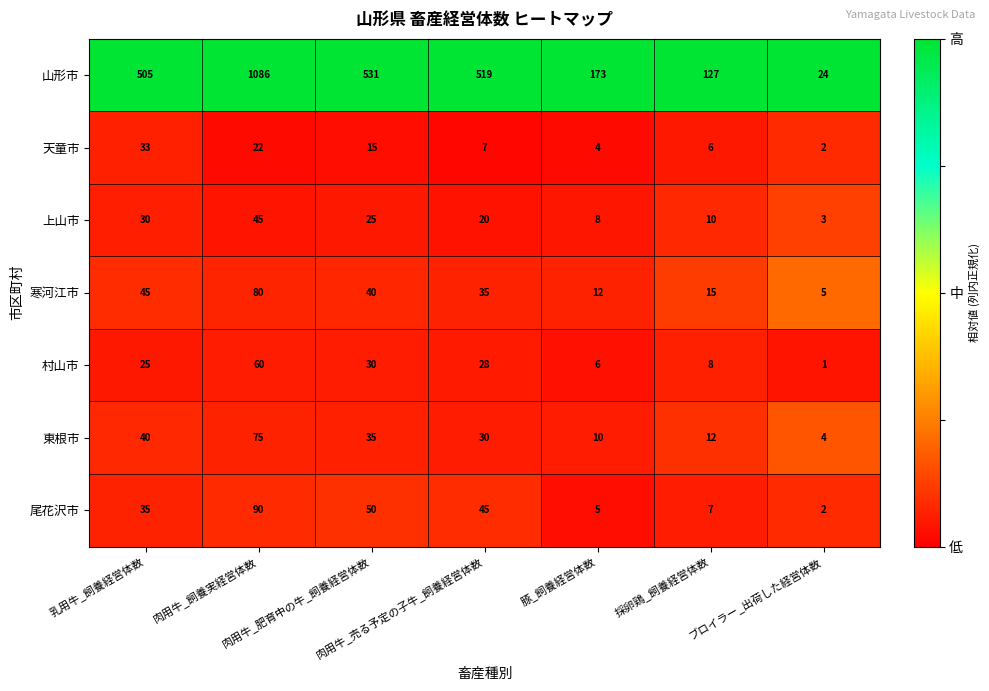

Which series has the widest spread of values?

山形市